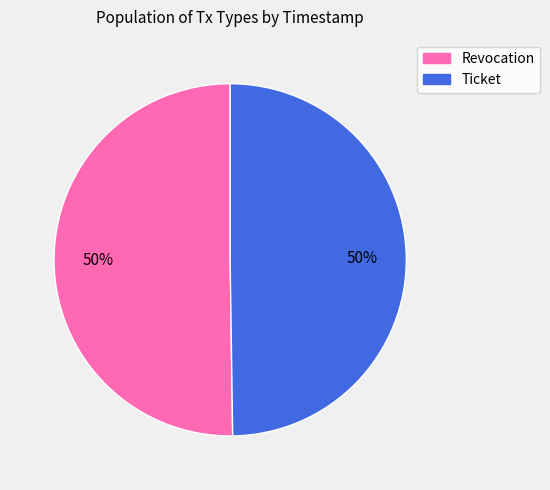

Approximately how many times larger is the value at Ticket compared to Revocation?

1.0